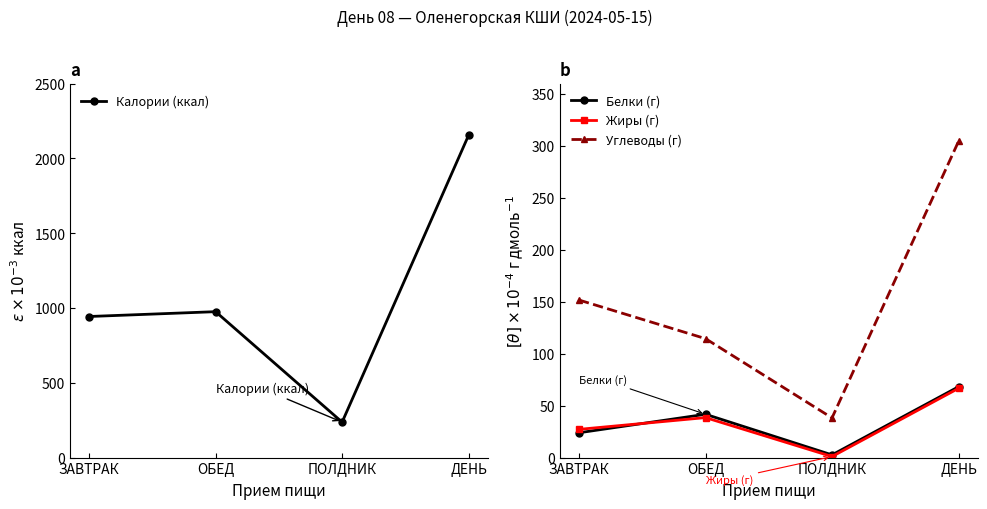

True or false: Углеводы (г) and Жиры (г) cross at least once.

False